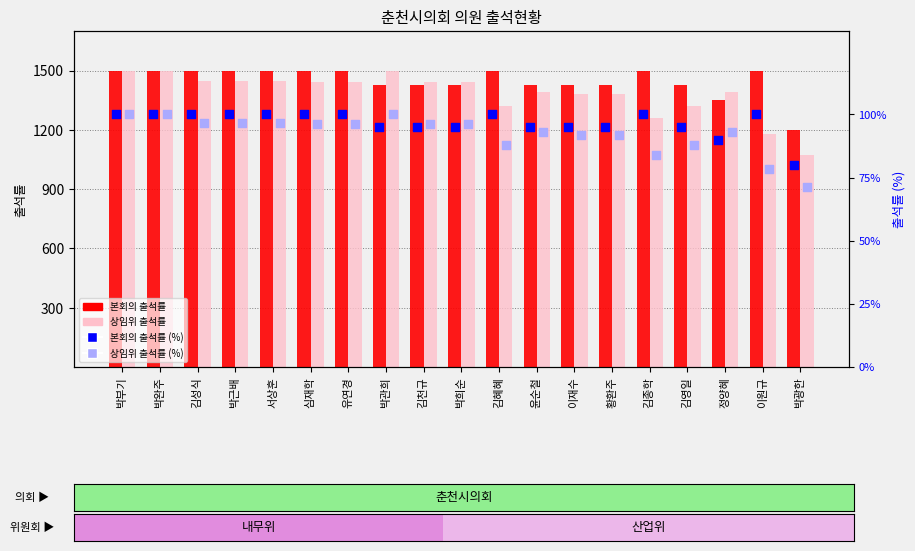

Which series reaches the maximum Y coordinate?

본회의 출석률